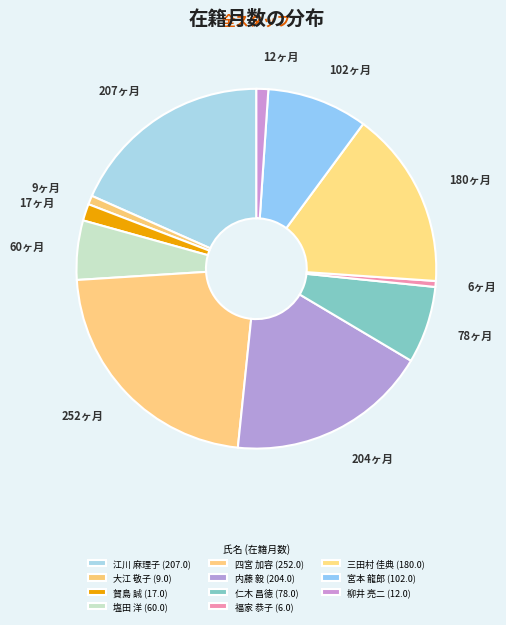

What is the largest slice in the pie chart?

四宮 加容